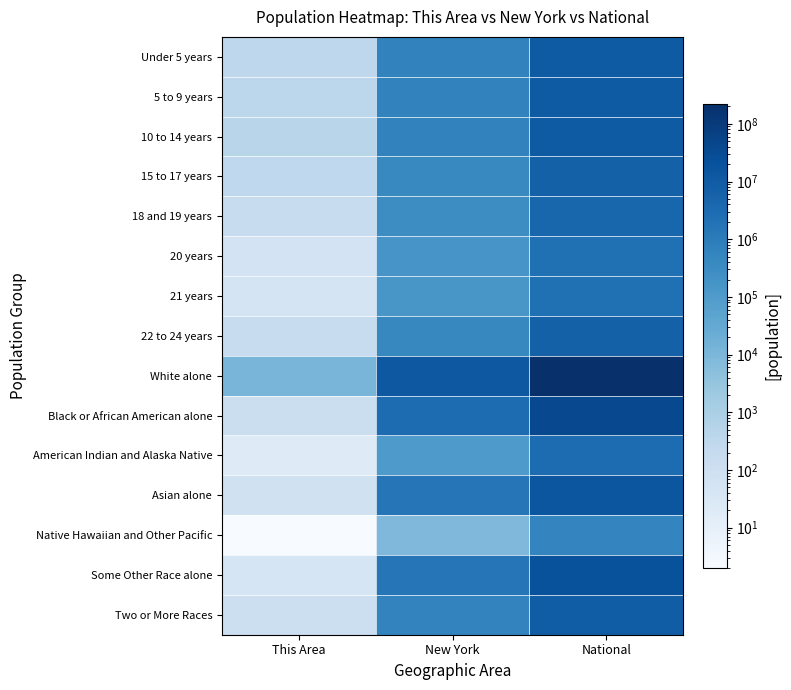

List the series in order of their peak value, lowest first.

Native Hawaiian and Other Pacific, 21 years, 20 years, American Indian and Alaska Native, 18 and 19 years, 22 to 24 years, 15 to 17 years, Two or More Races, Under 5 years, 5 to 9 years, 10 to 14 years, Asian alone, Some Other Race alone, Black or African American alone, White alone